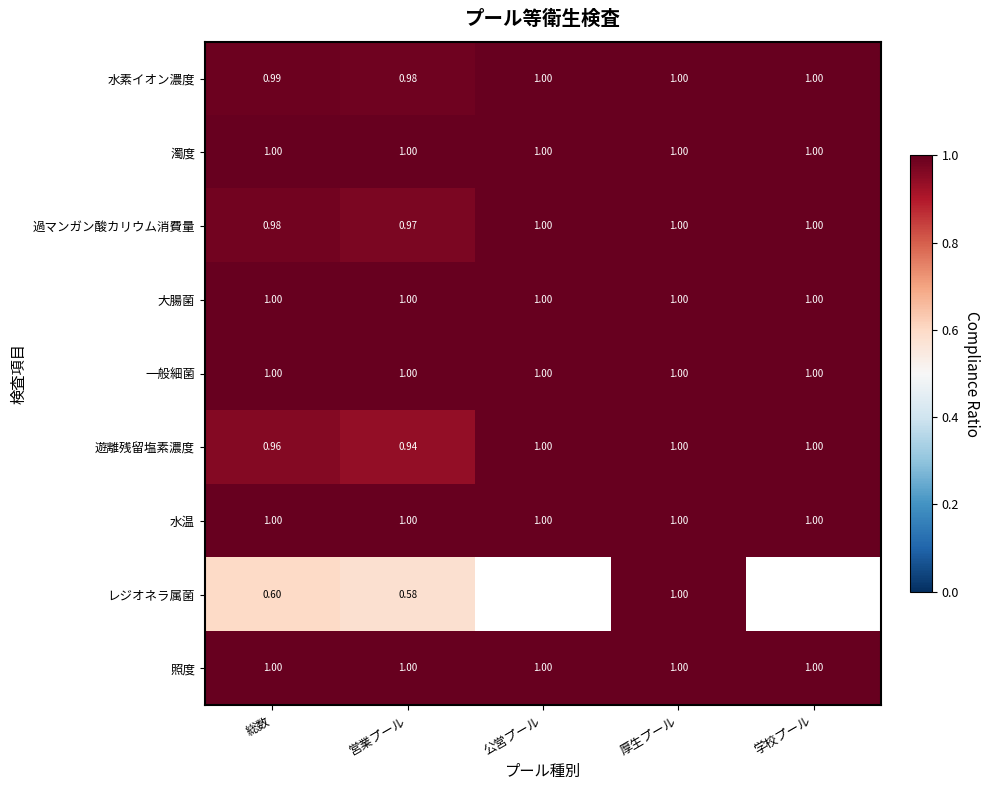

At how many categories does at least one series exceed 0?

5